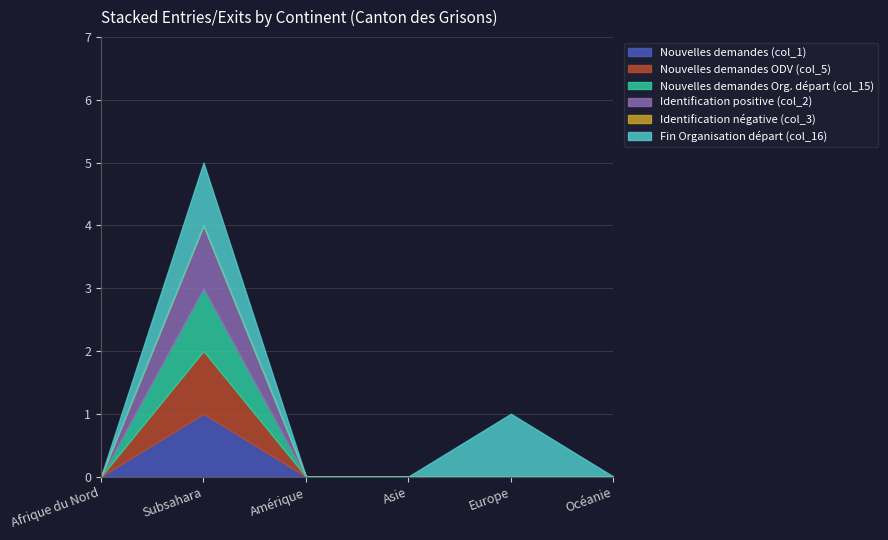

True or false: Fin Organisation départ (col_16) has more than 1 interior local peaks.

True